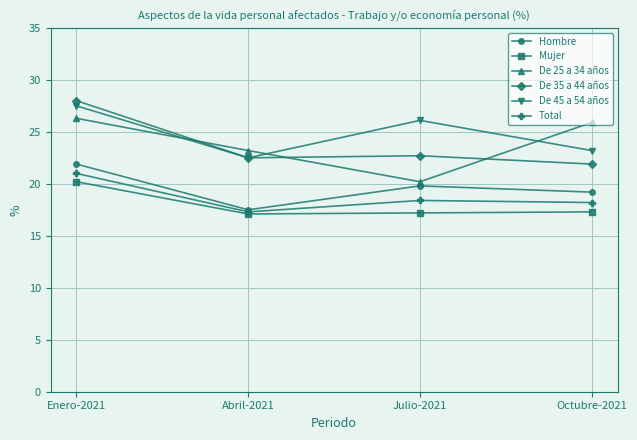

True or false: Mujer and De 35 a 44 años intersect in this chart.

False